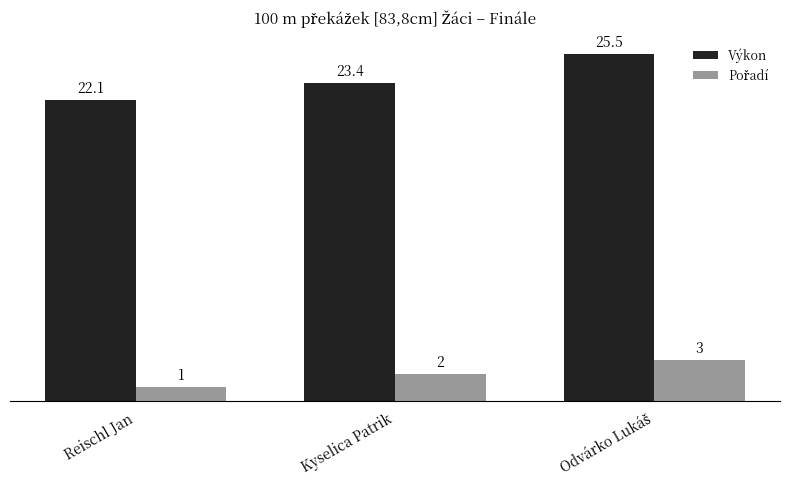

At which label does Výkon first exceed 23?

Kyselica Patrik